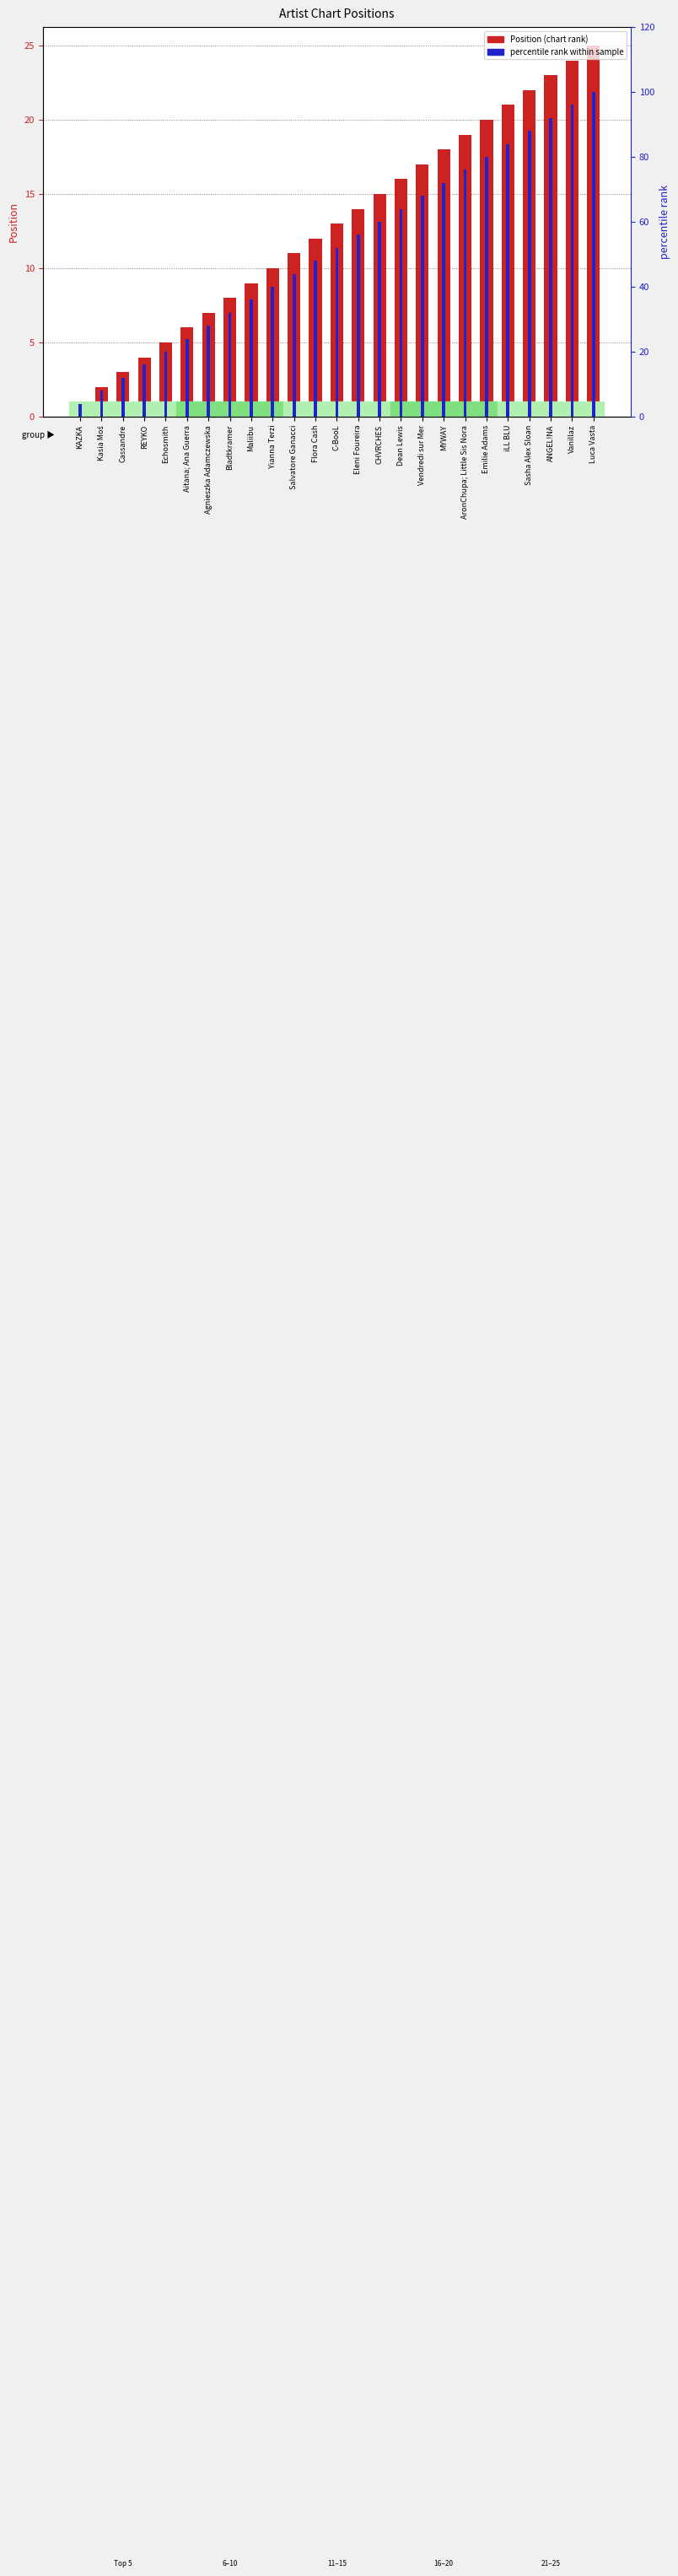

True or false: Position has a value of 21.0 at iLL BLU.

True